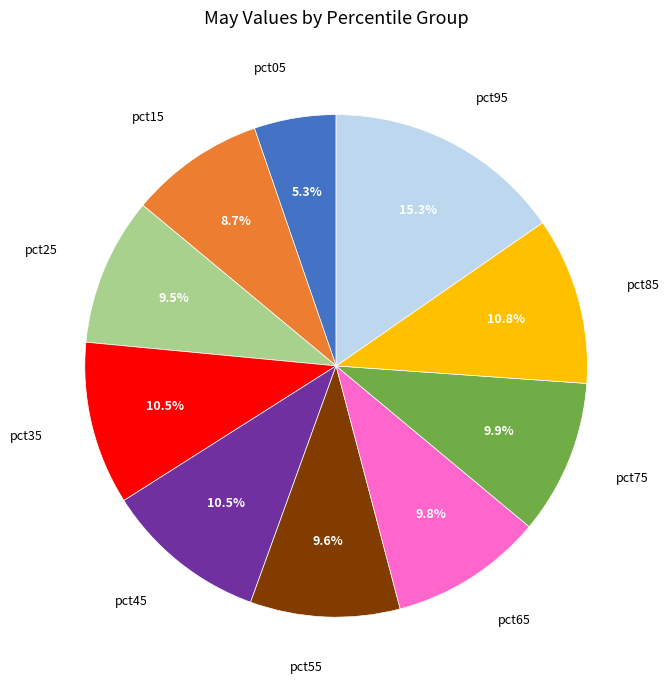

Is there a majority slice in this chart?

No